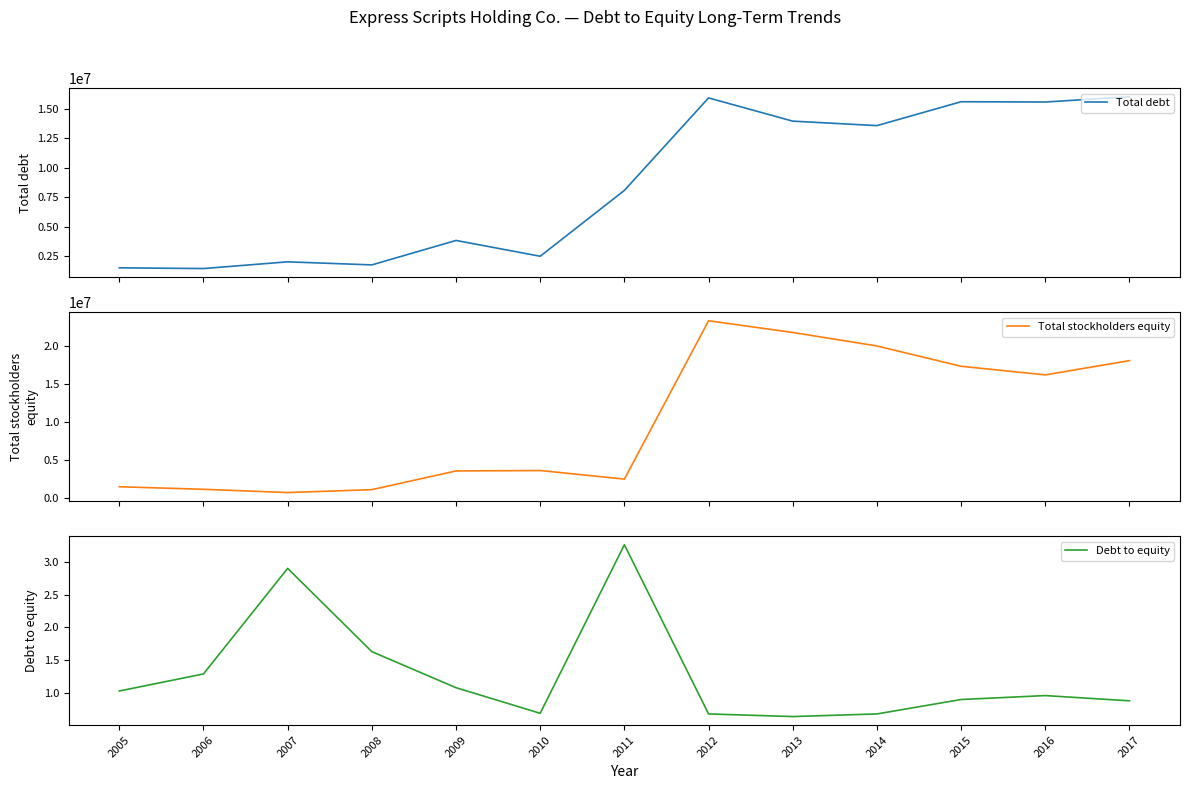

What is the difference between the maximum and second lowest values in the Total stockholders equity series?

22306800